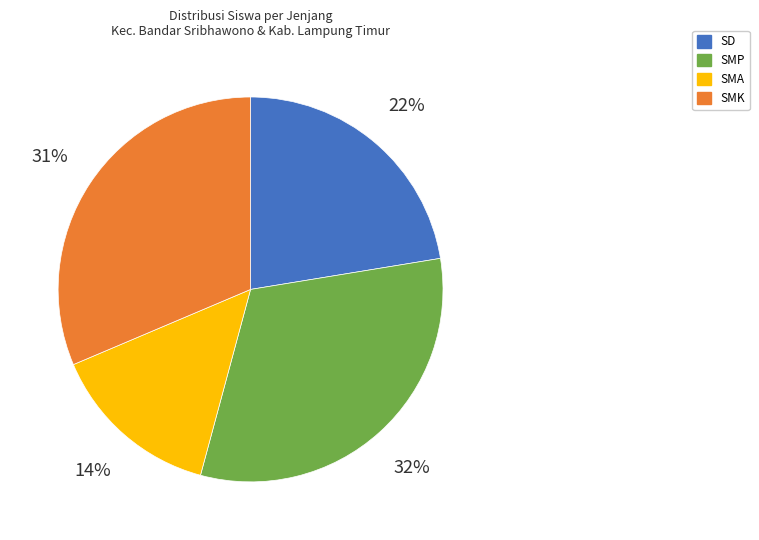

The SMA slice represents 14% of the pie. True or false?

True